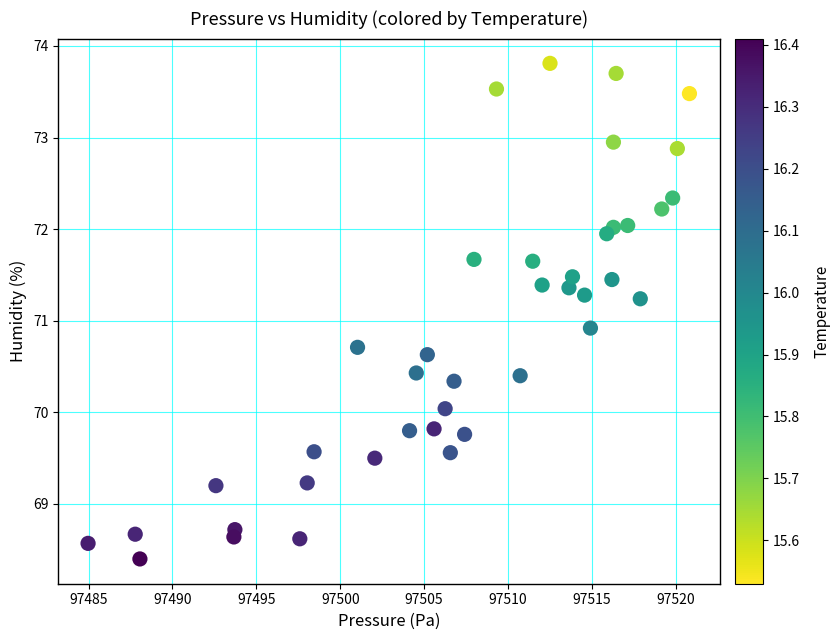

What Y value in the scatter plot is closest to 71?

70.9